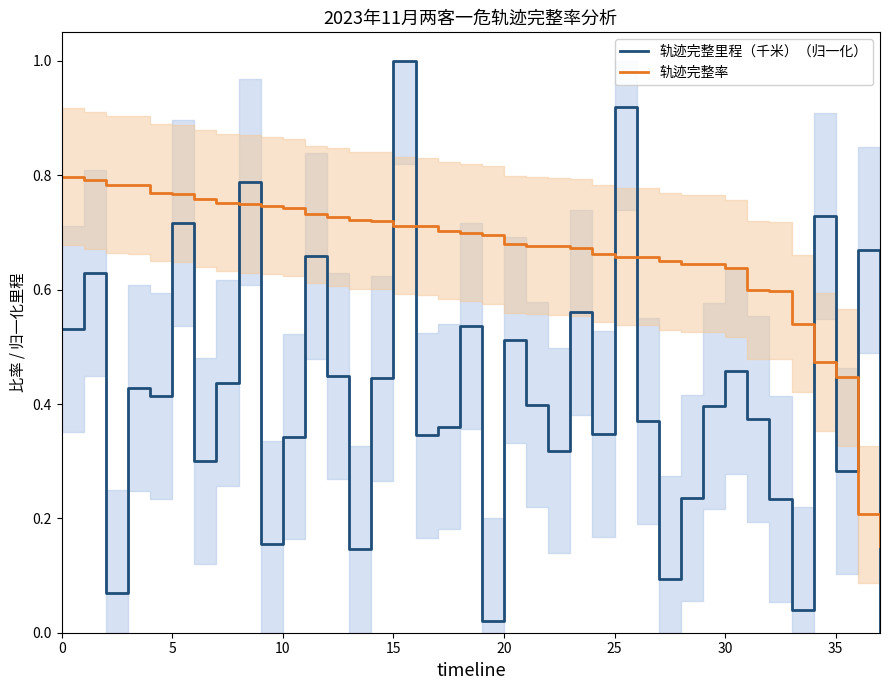

True or false: 轨迹完整里程（千米）（归一化） and 轨迹完整率 cross at least once.

True